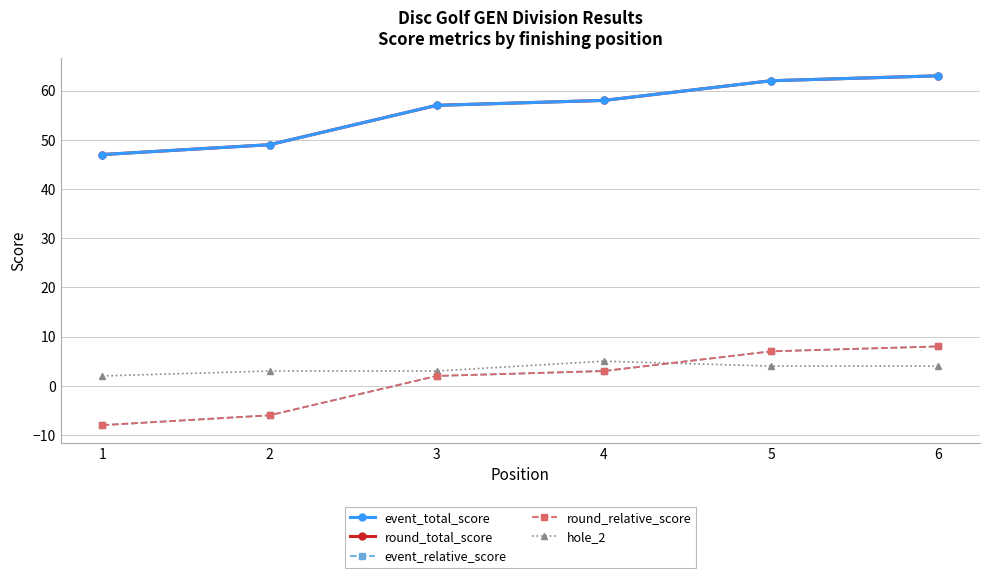

Where is round_total_score nearest to the value 55?

3